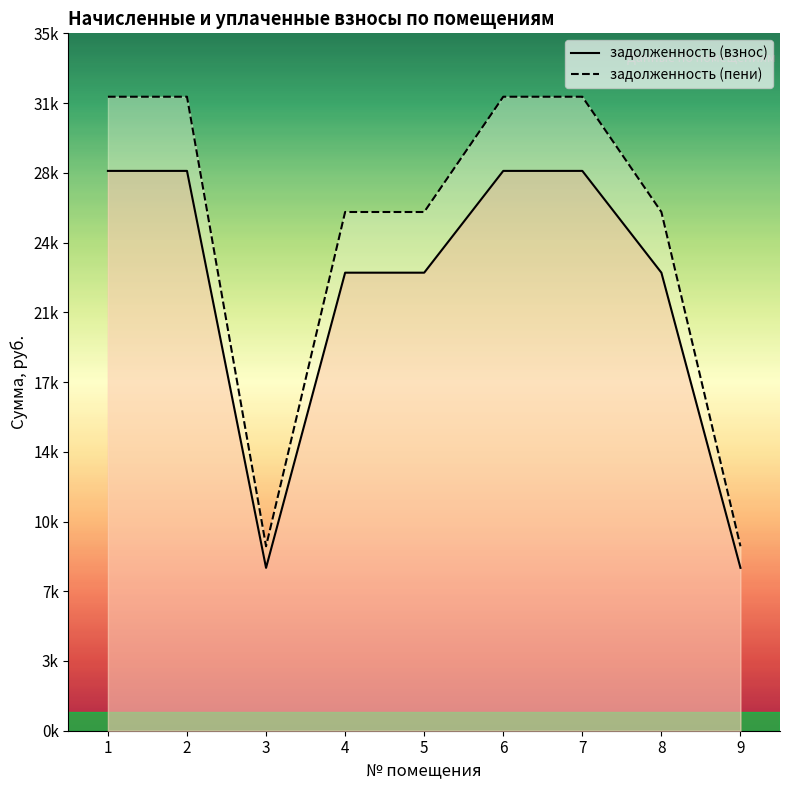

What is the total value across all series at 8?

49285.8